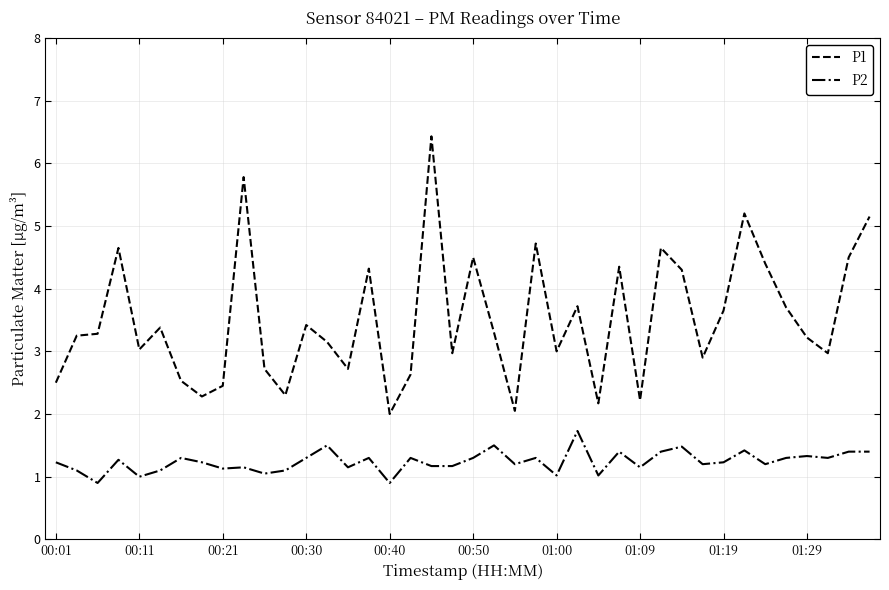

Does the chart display data point markers on the line(s)?

No